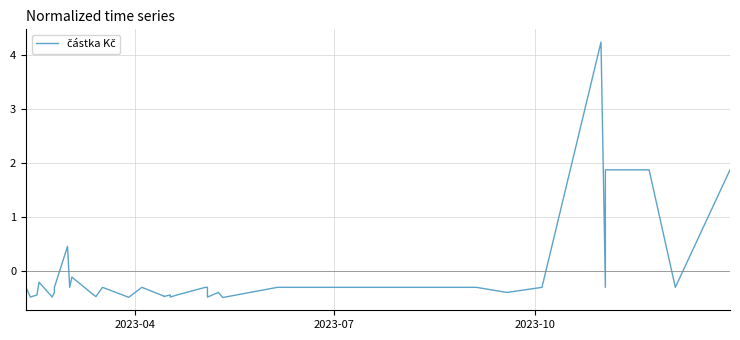

How many data points are above 0?

6